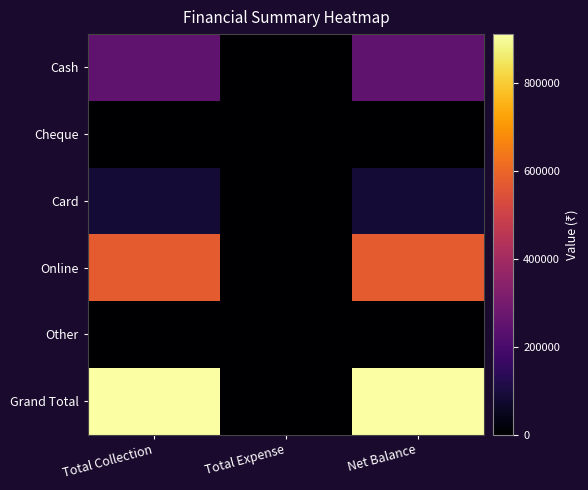

Which category has the lowest value across all series?

Total Expense